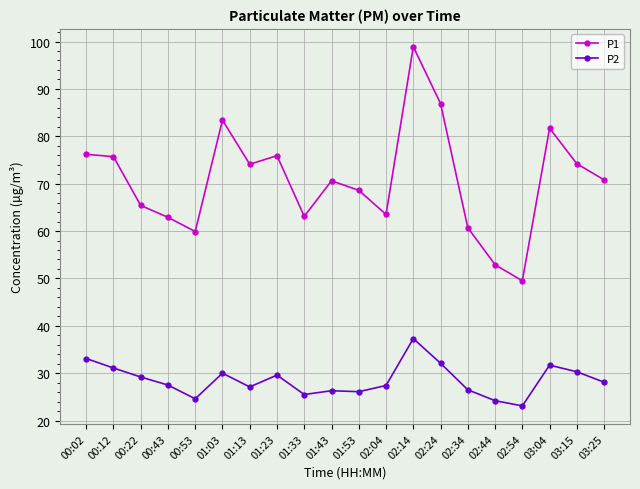

Where does the P1 series first go above 70?

00:02